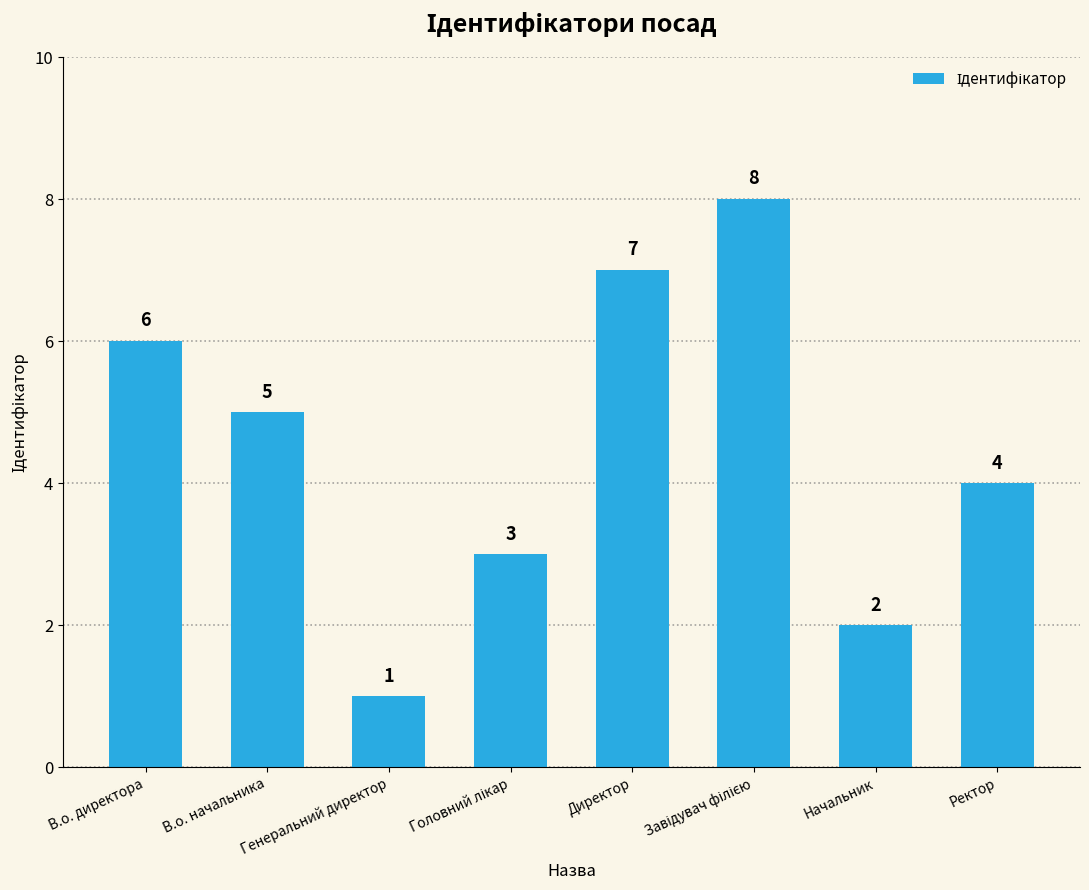

Reading left to right, extract all data points from this chart.

6	5	1	3	7	8	2	4